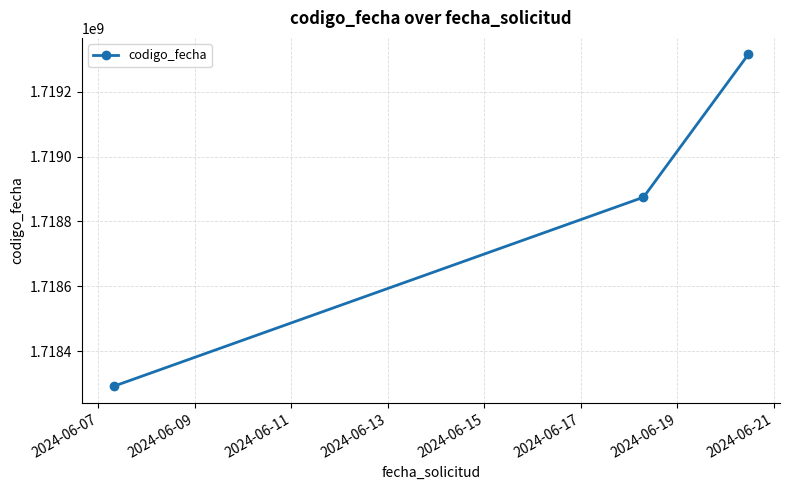

What is the smallest value displayed?

1718292188